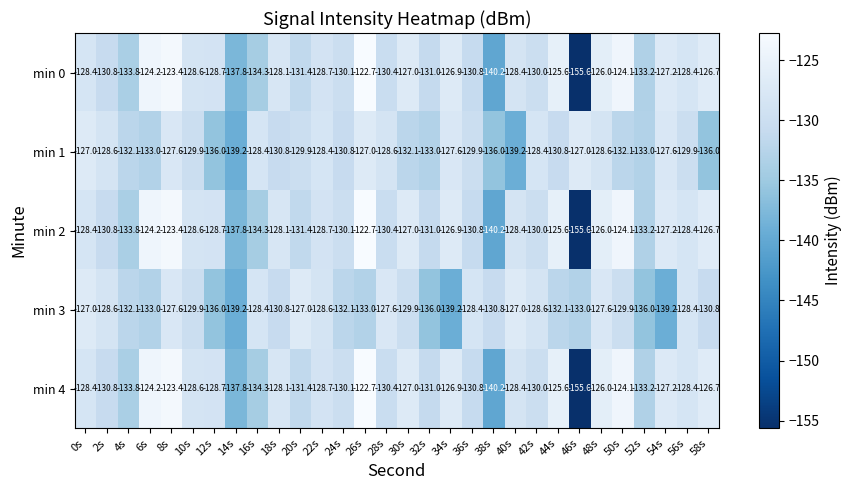

What is the sum of all min 1 values?

-3928.5